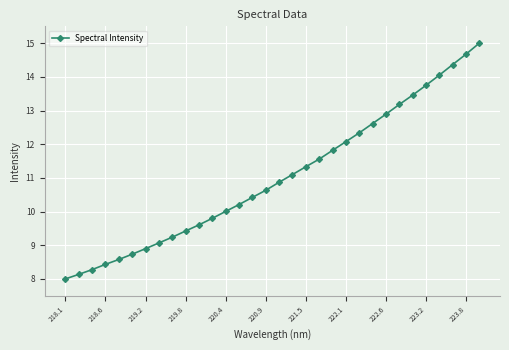

What is the difference between the maximum and minimum values?

7.0